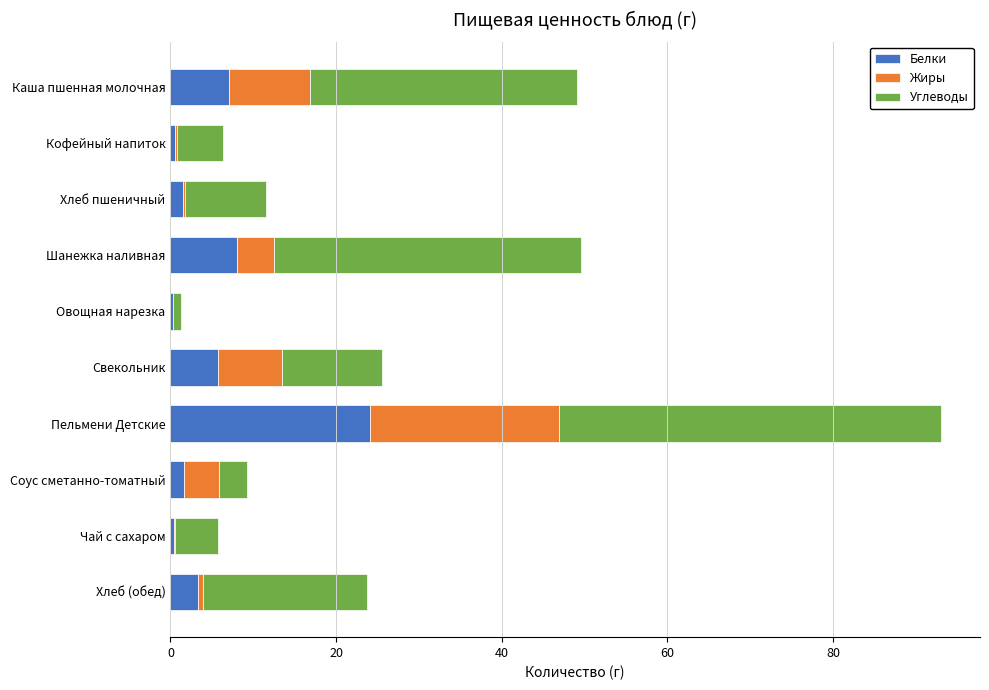

What is the highest value of the Белки series?

24.1